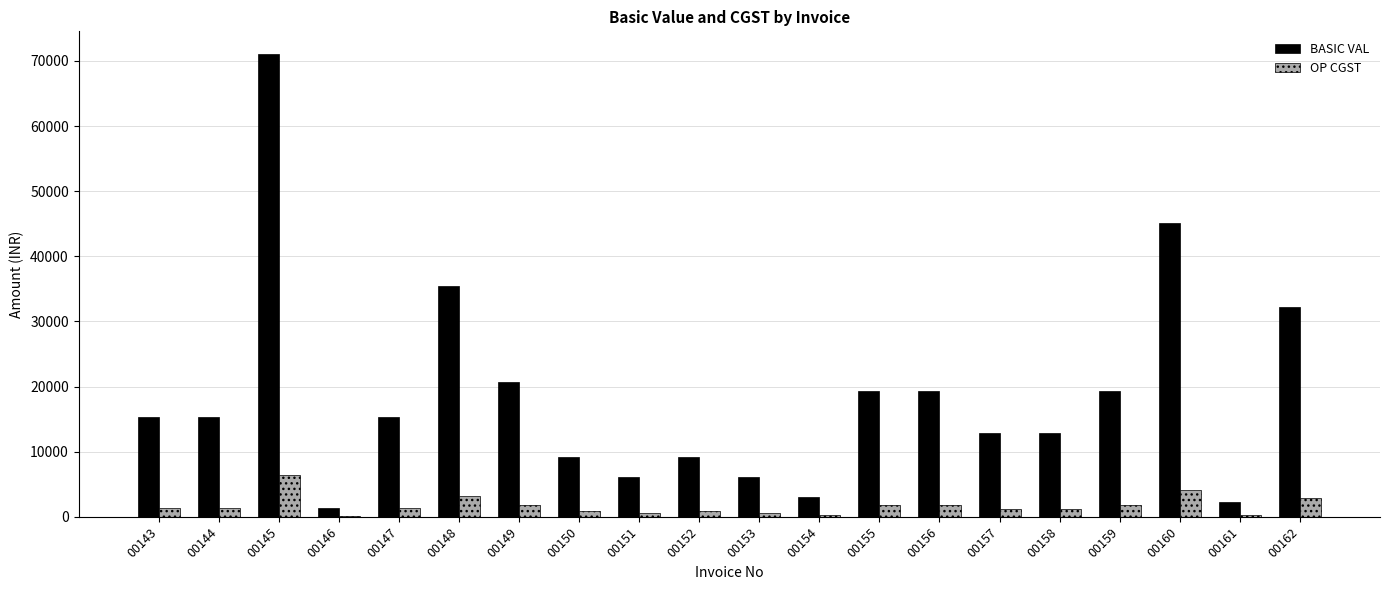

What is the average value of the BASIC VAL series?

18600.3